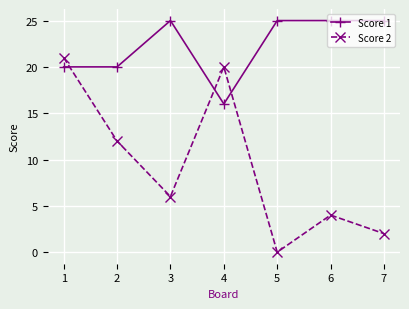

Which category has the lowest value in the Score 2 series?

5